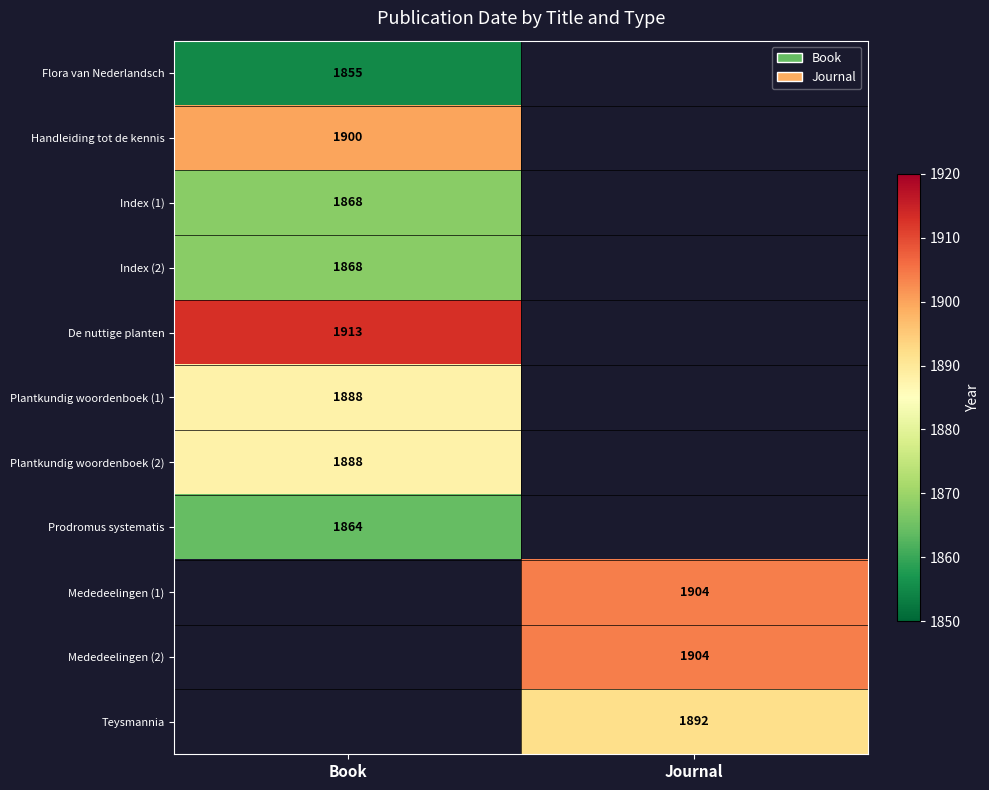

The Teysmannia series shows 1892 at Journal. True or false?

True